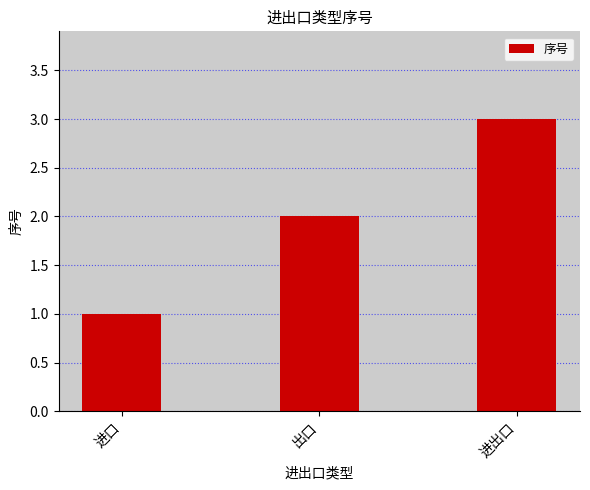

Is it true that the value at 进出口 is 3?

True